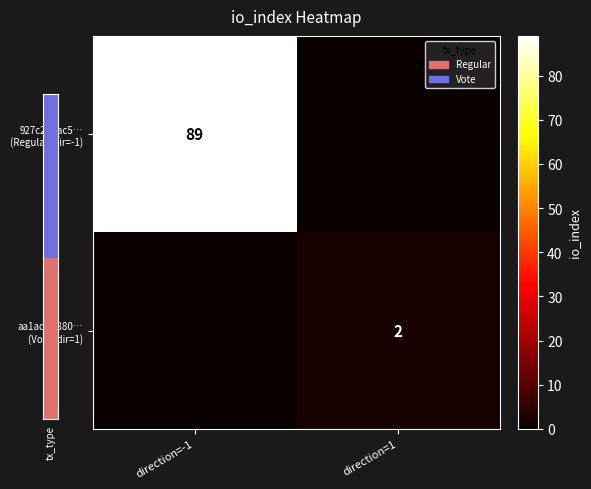

What is the sum of all aa1ad7b880… (Vote, dir=1) values?

2